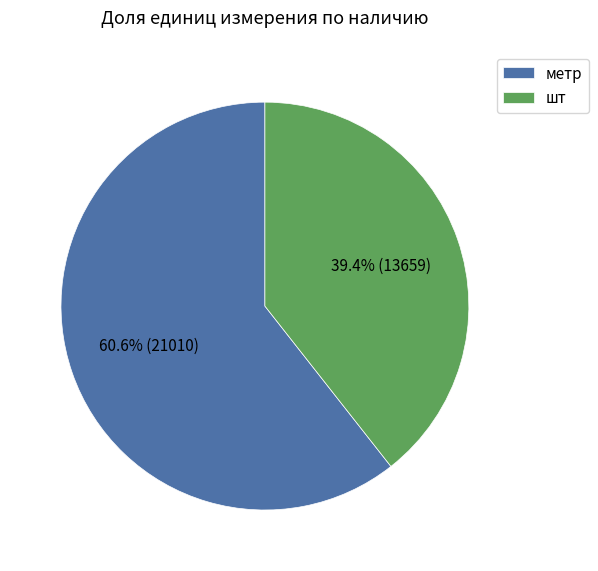

What percentage is NOT represented by метр?

39.4%